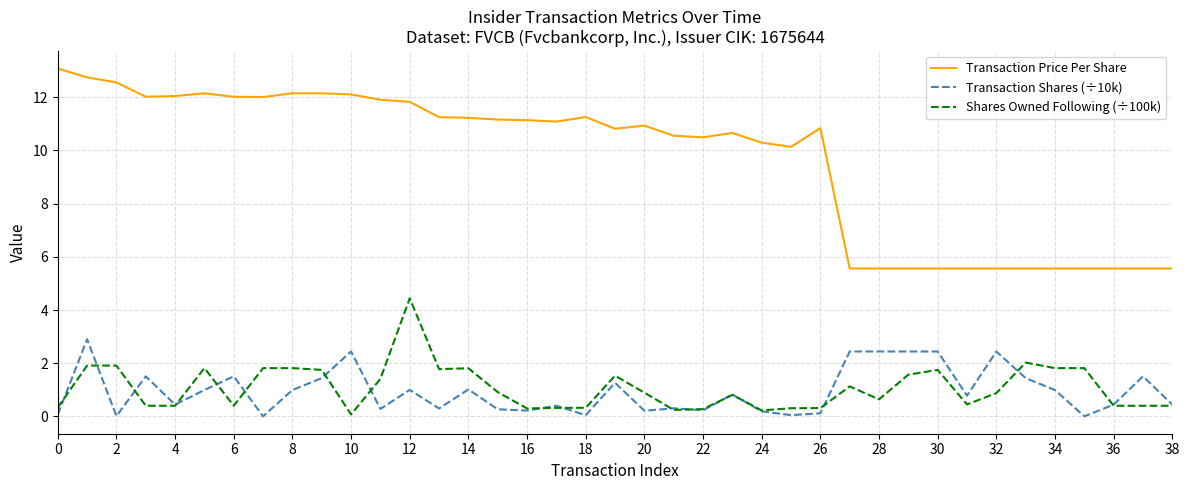

True or false: Transaction Price Per Share and Shares Owned Following (÷100k) cross at least once.

False